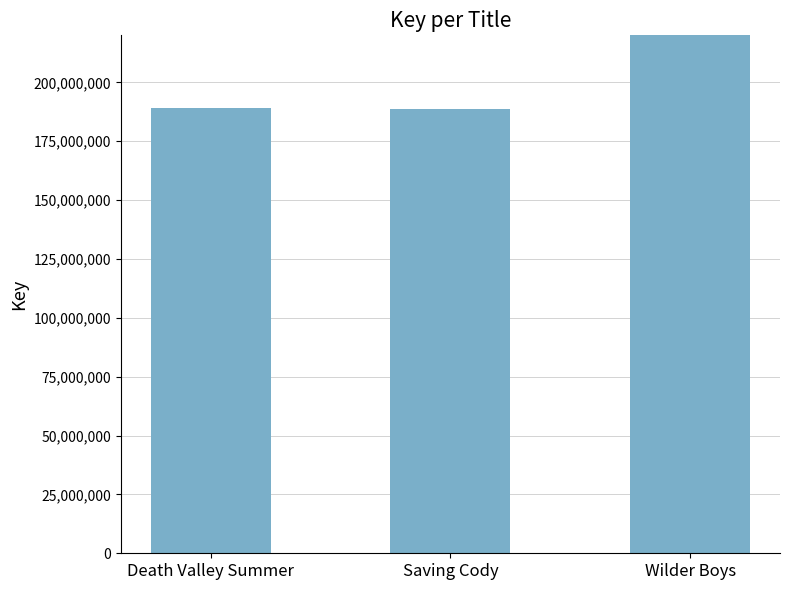

What is the difference between the maximum and minimum values?

285989917